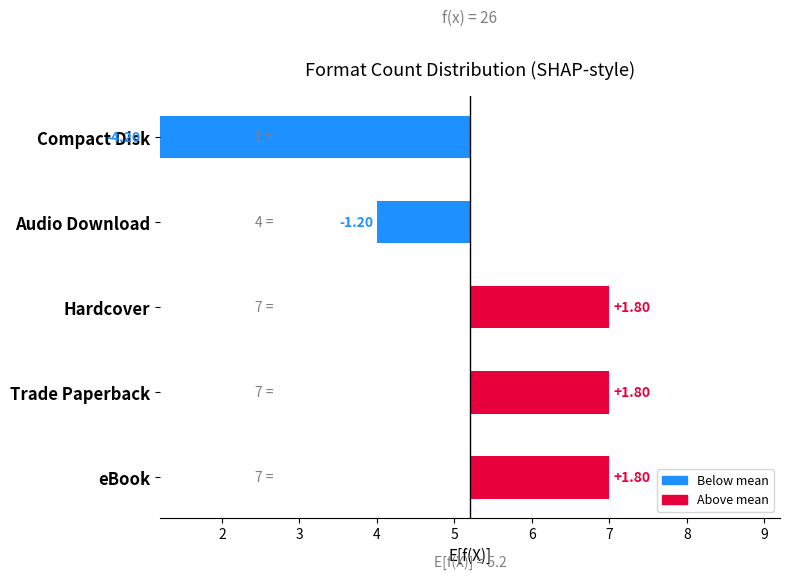

The chart shows a value of 1.8 at 2. True or false?

True